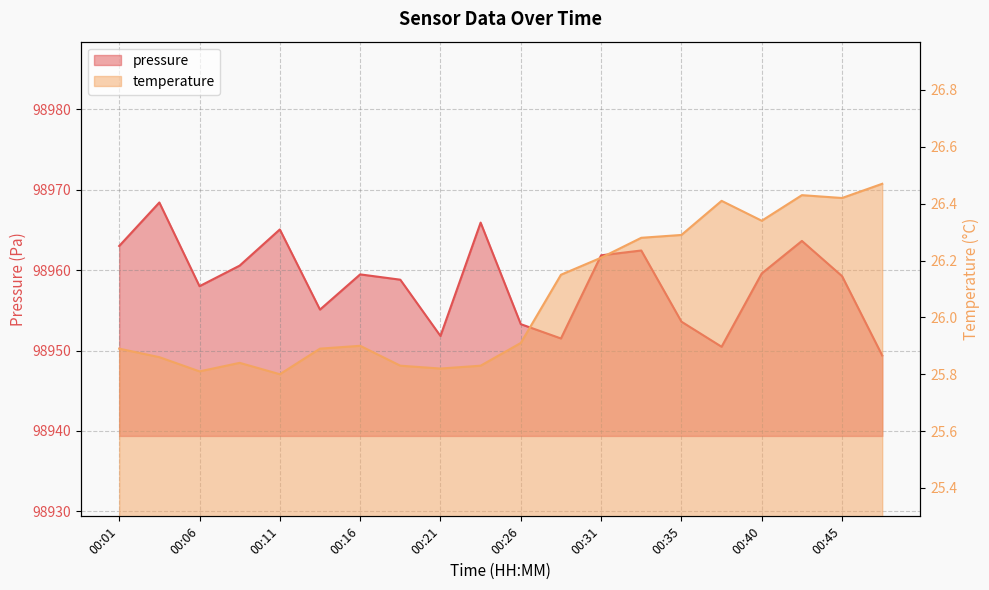

What is the minimum value for pressure?

98949.4